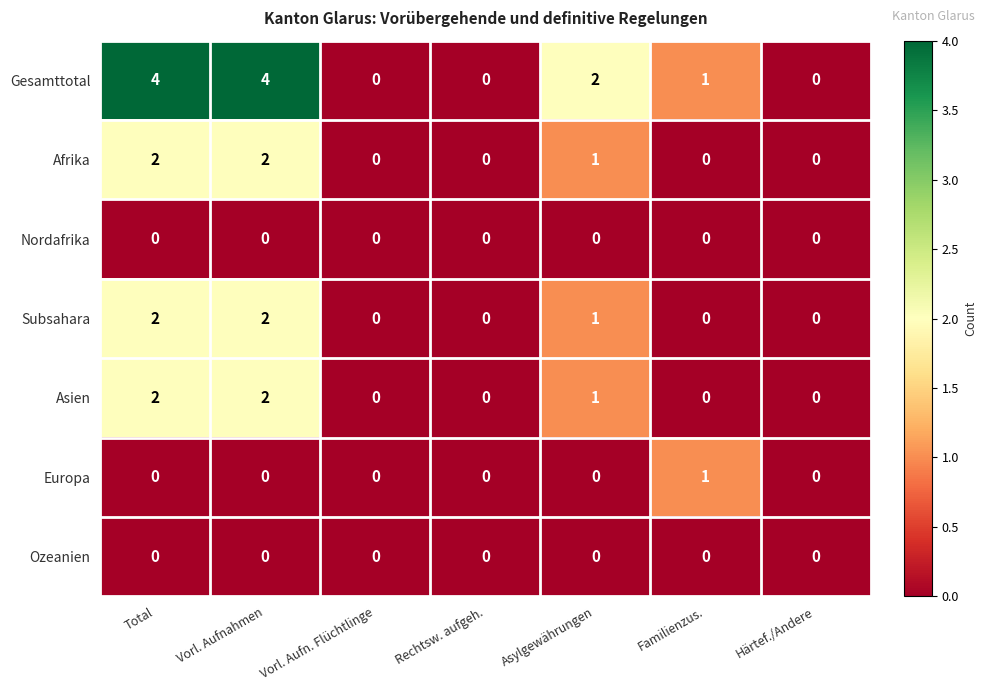

What is the maximum value shown in the chart?

4